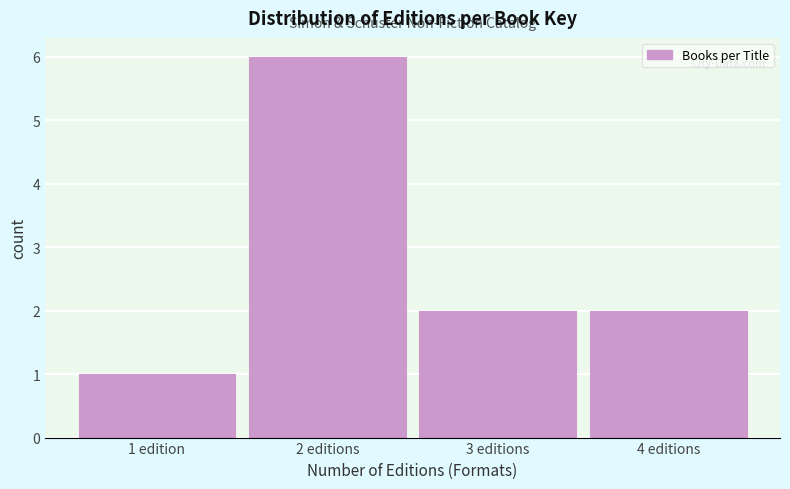

Reading left to right, list all the values displayed in this chart.

1	6	2	2